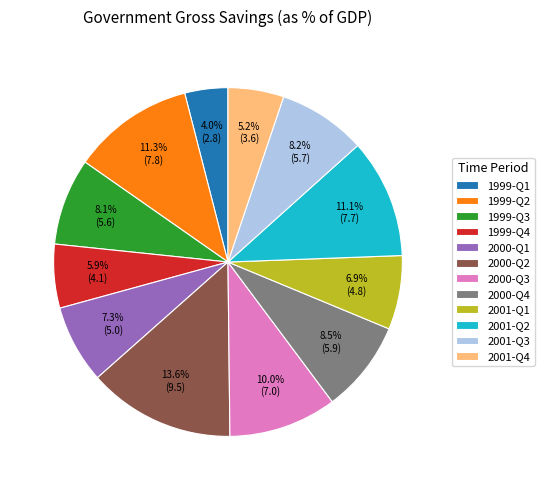

How many segments does this pie chart have?

12